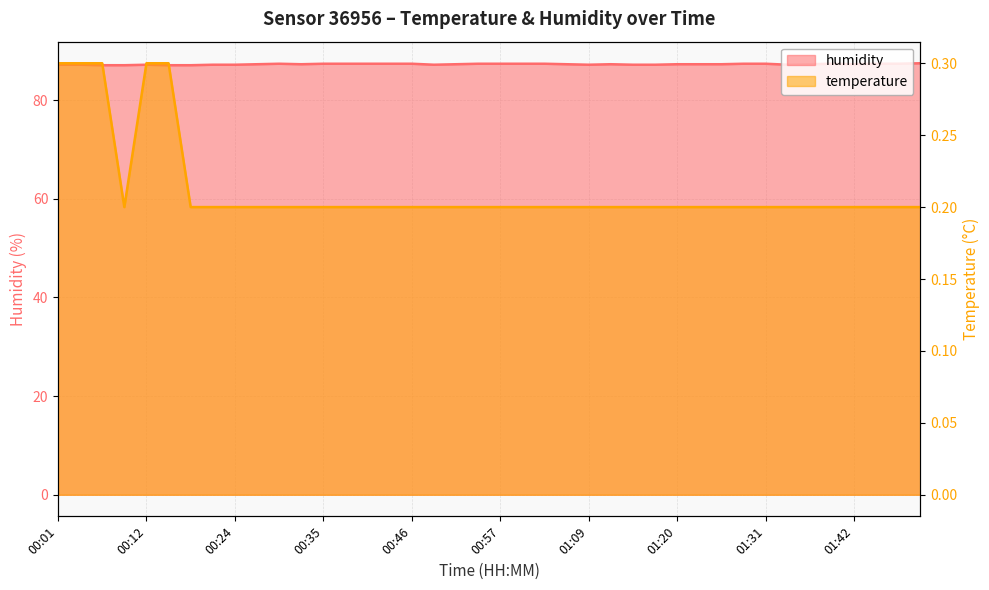

At which label does humidity reach its peak?

01:51